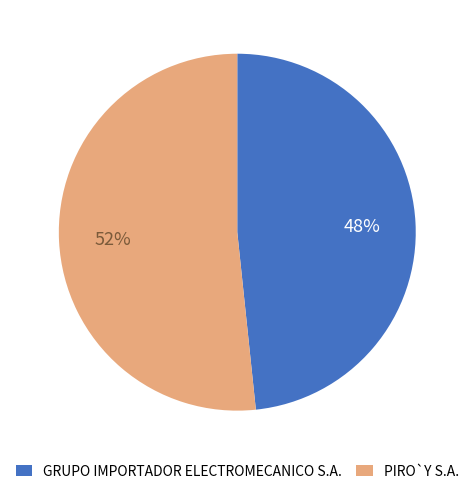

Does any single category account for the majority?

Yes